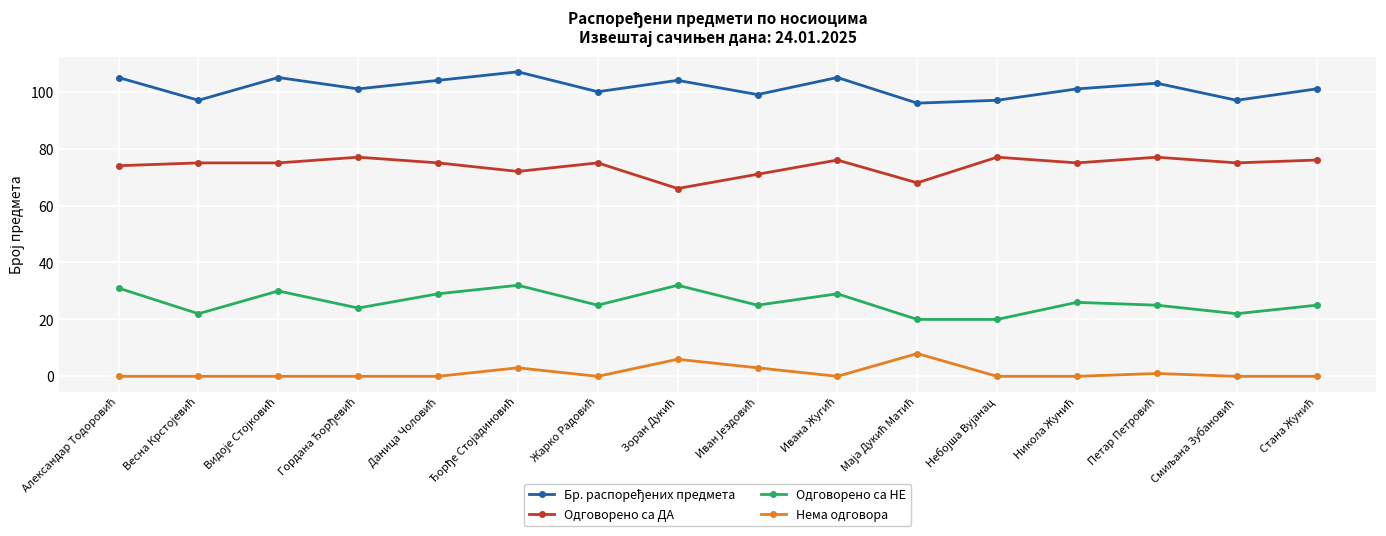

What is the value of the Одговорено са ДА point at the 14th from the left?

77